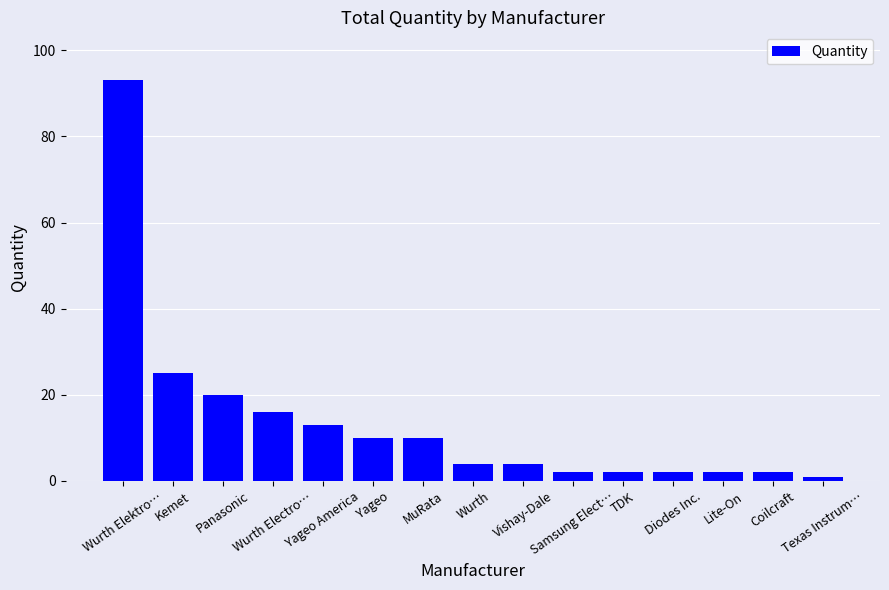

The value at Wurth Elektro… is 93. True or false?

True